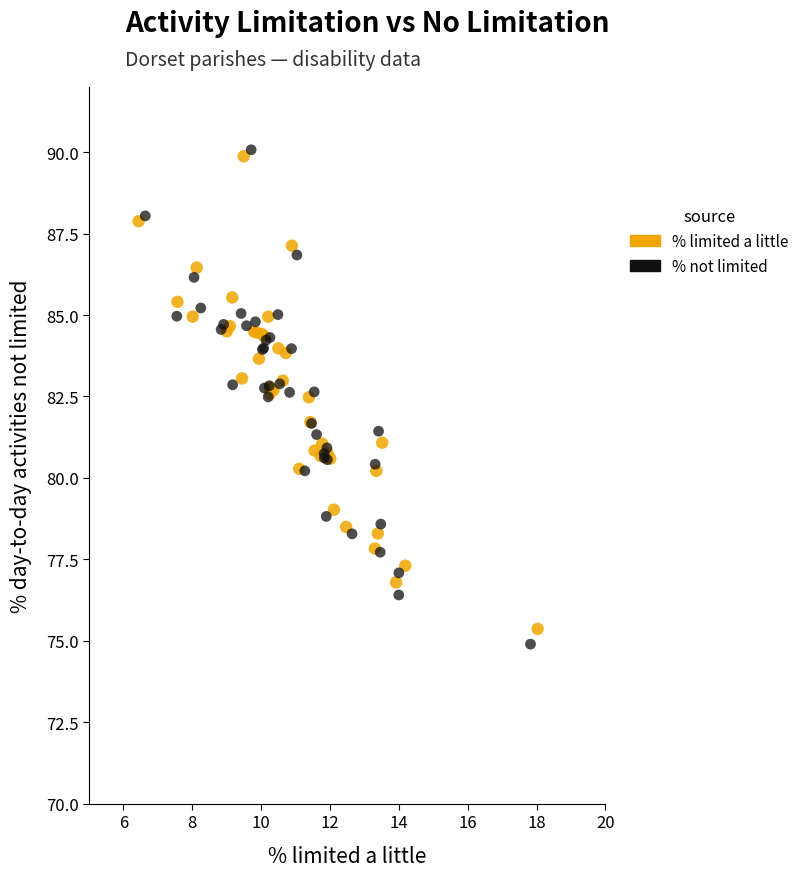

What are all the series names shown in the legend?

% limited a little, % not limited